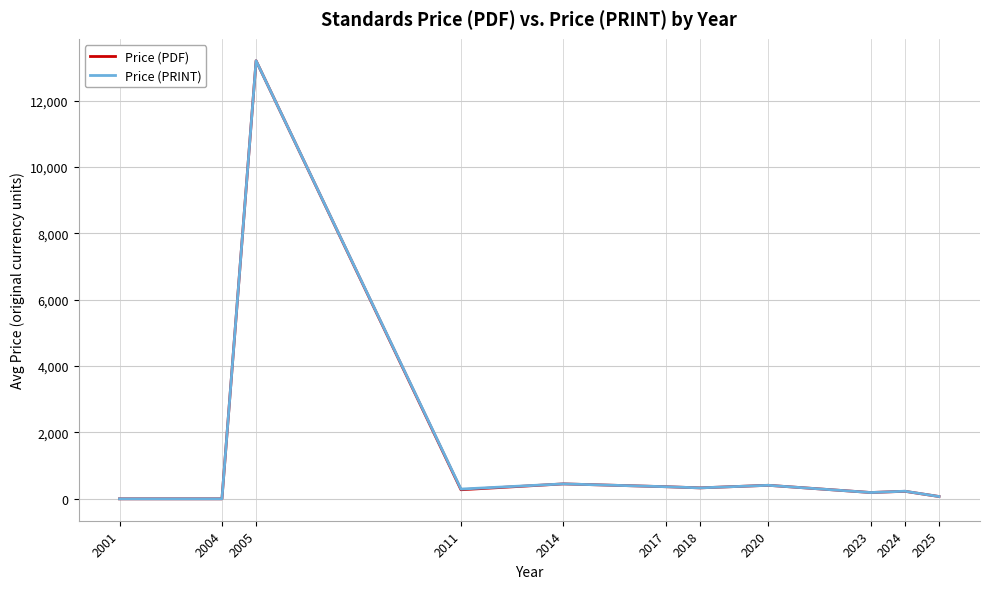

Is it true that Price (PRINT) equals 407.5 at 2020?

True